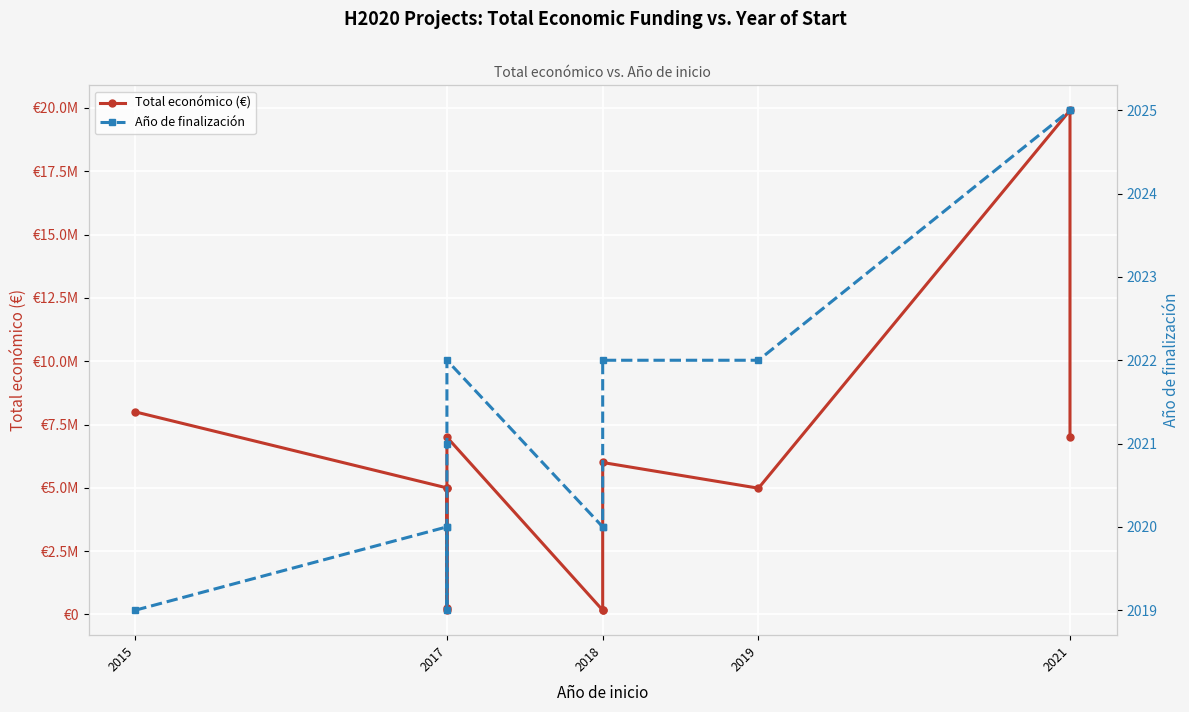

The Año de finalización series shows 917 at 2018. True or false?

False